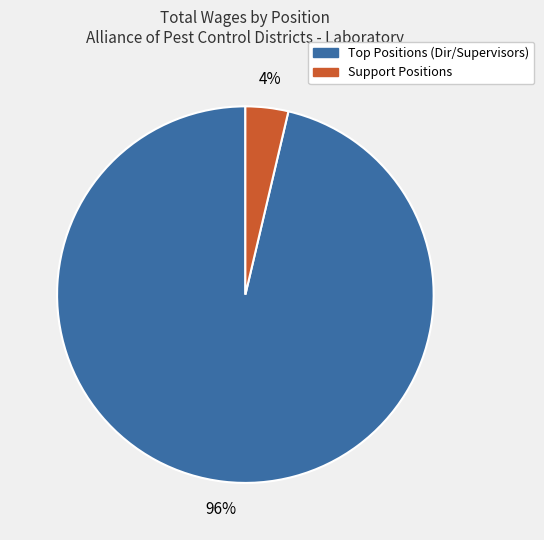

To the nearest percent, what is the average slice percentage?

50%